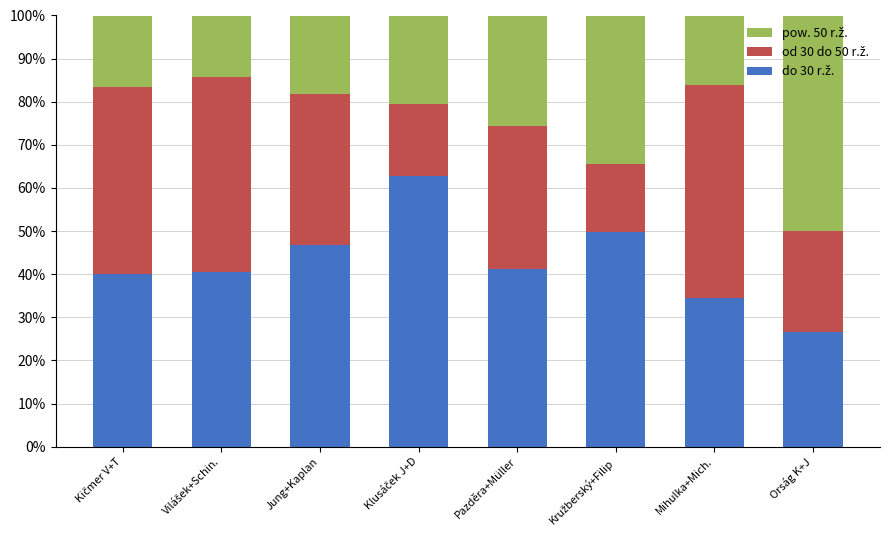

What is the total value across all series at Jung+Kaplan?

100.0